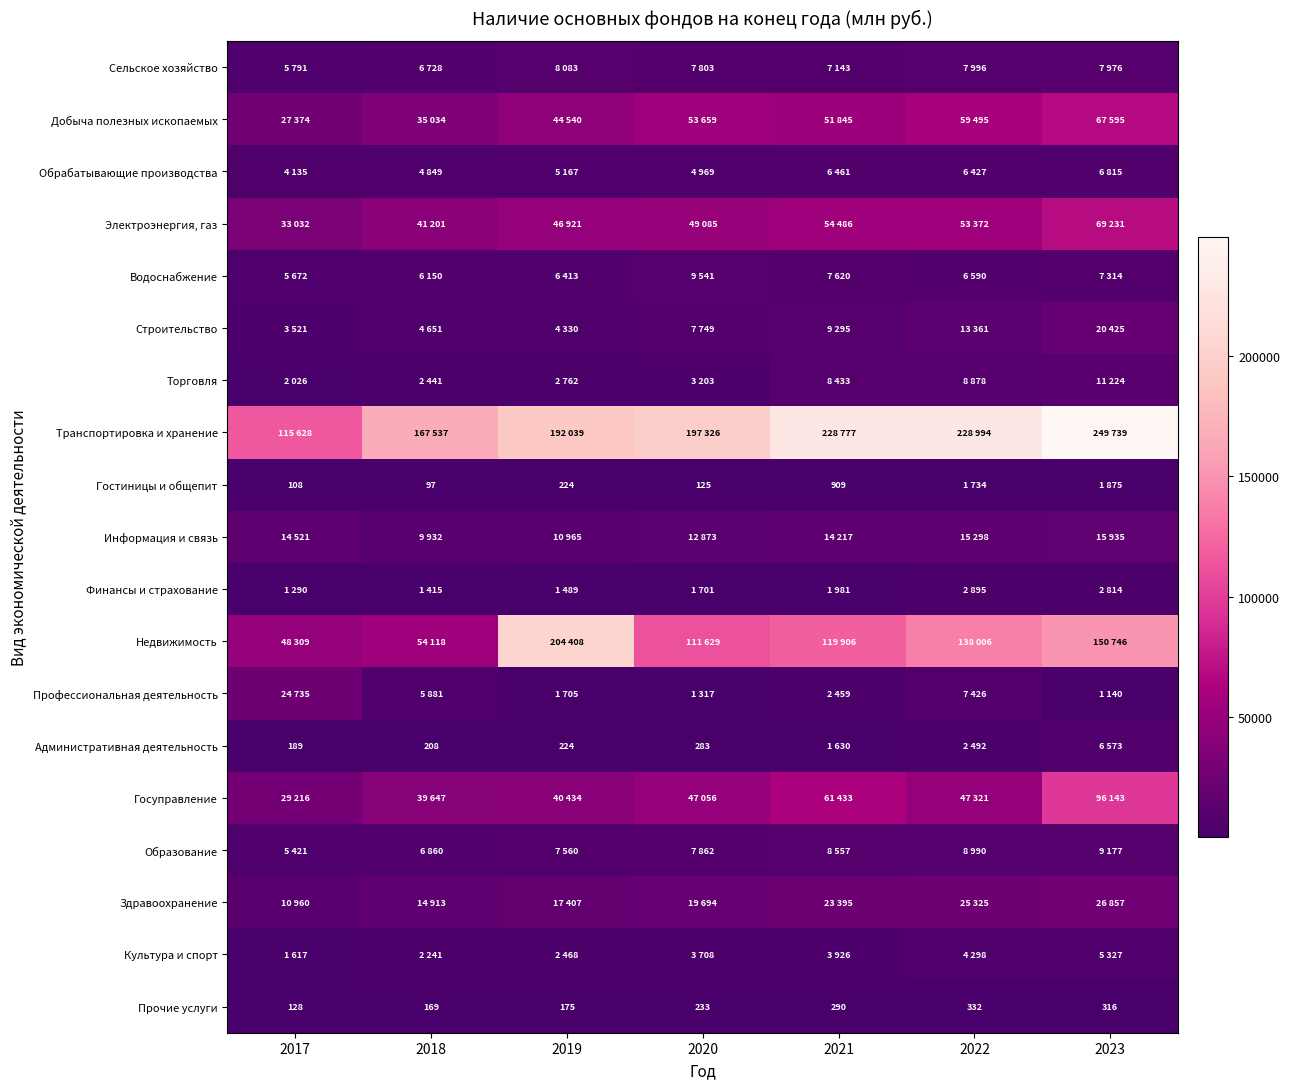

What is the lowest value of the Прочие услуги series?

128